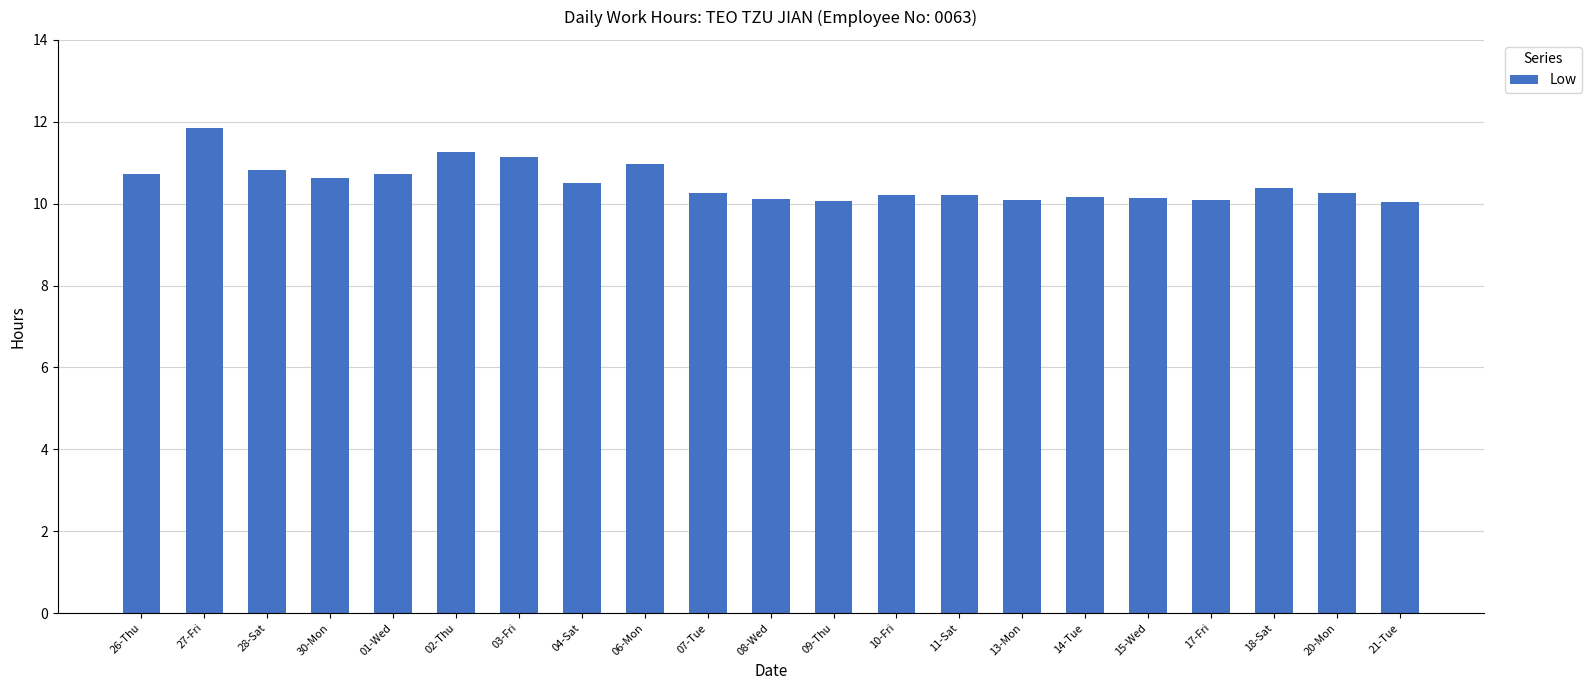

Which category has the highest value across all series?

27-Fri